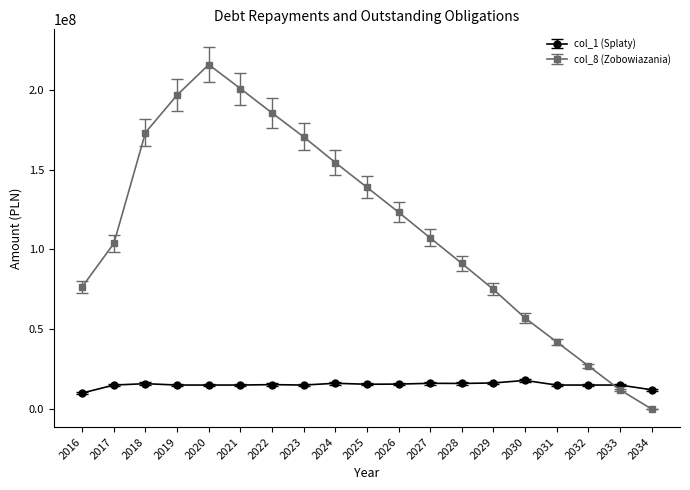

What is the difference between the highest and lowest values at 2028?

75243480.2